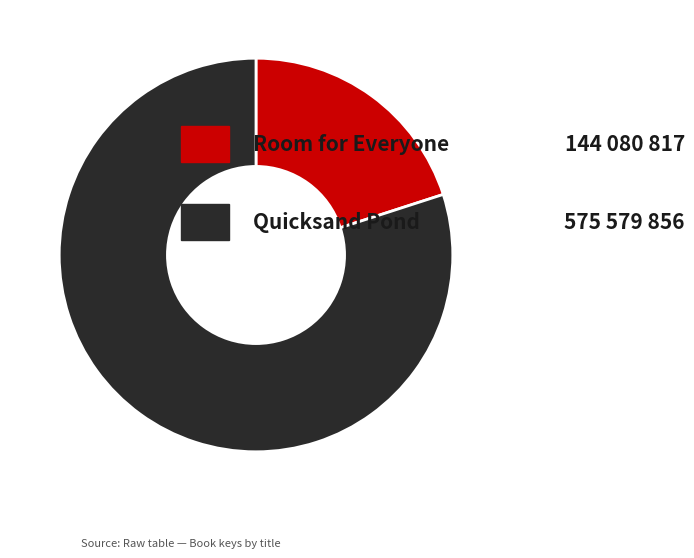

Is there any slice that represents more than half of the pie?

Yes